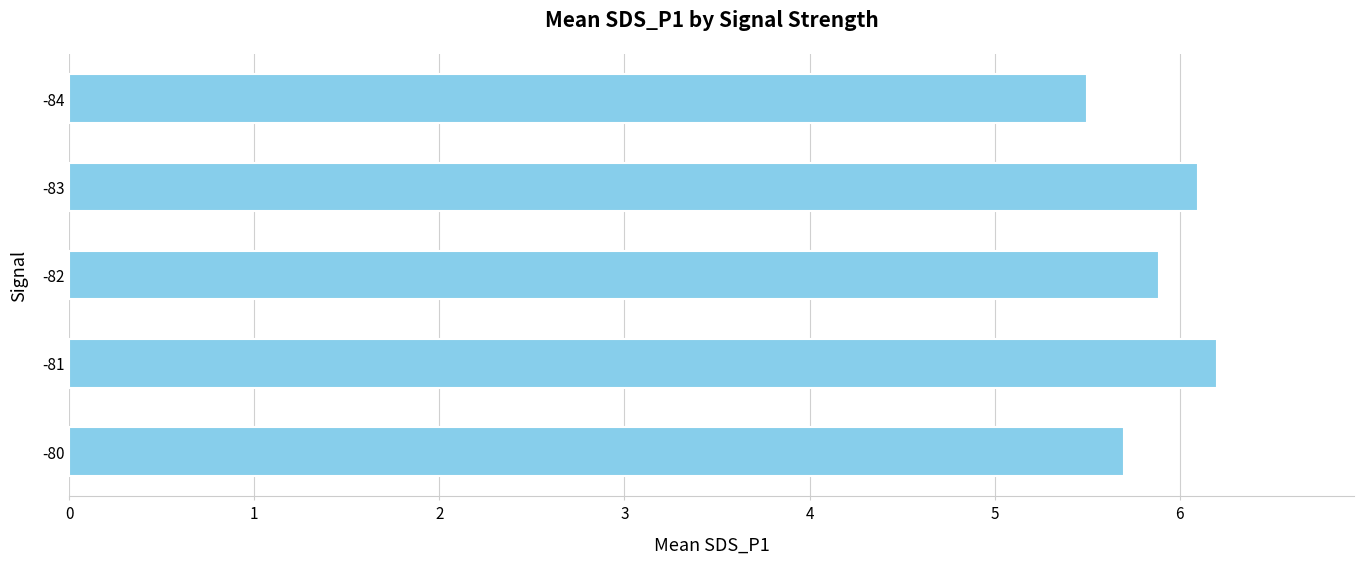

The chart shows a value of 6.1 at -83. True or false?

True